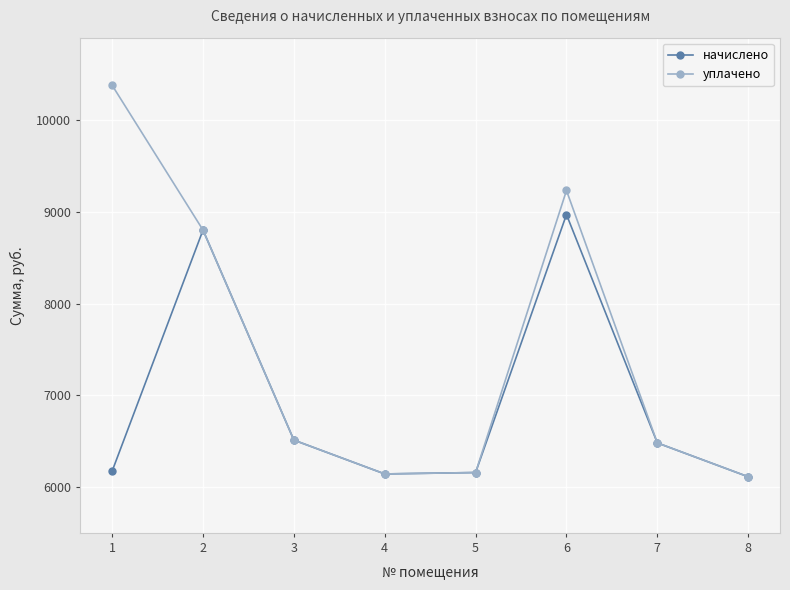

What is the maximum value shown in the chart?

10378.8